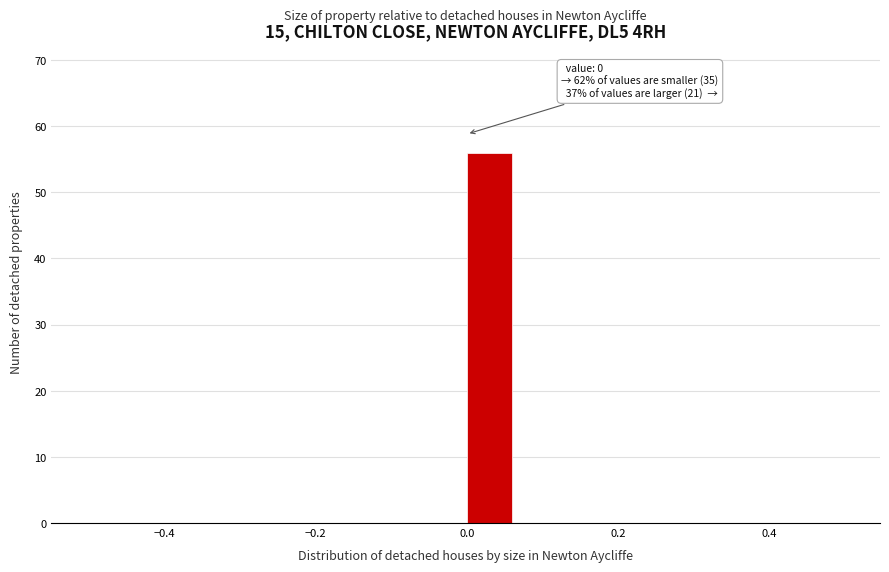

Read against the x-axis, roughly where is the centre of the tallest bar?

0.02